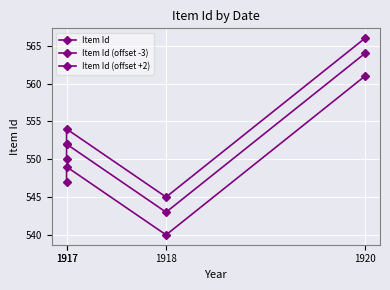

How many data points in Item Id (offset +2) are less than 554?

2